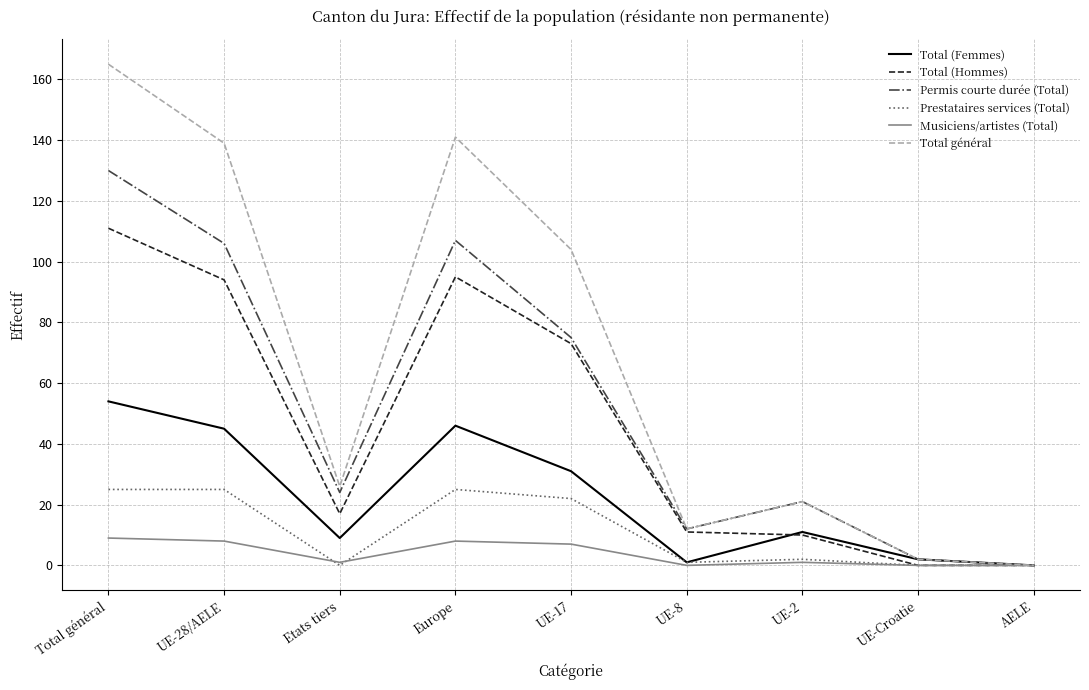

What is the sum of all Total général values?

610